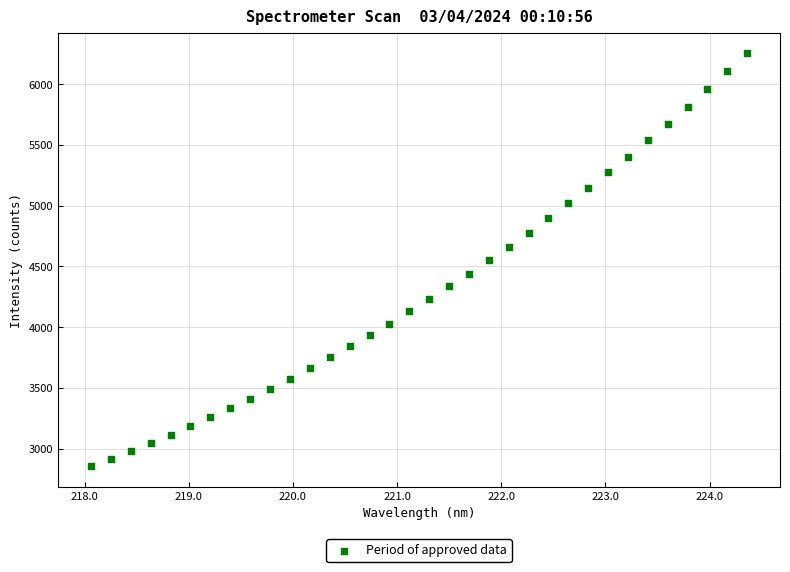

What is the range of Y values (max minus min)?

3397.1